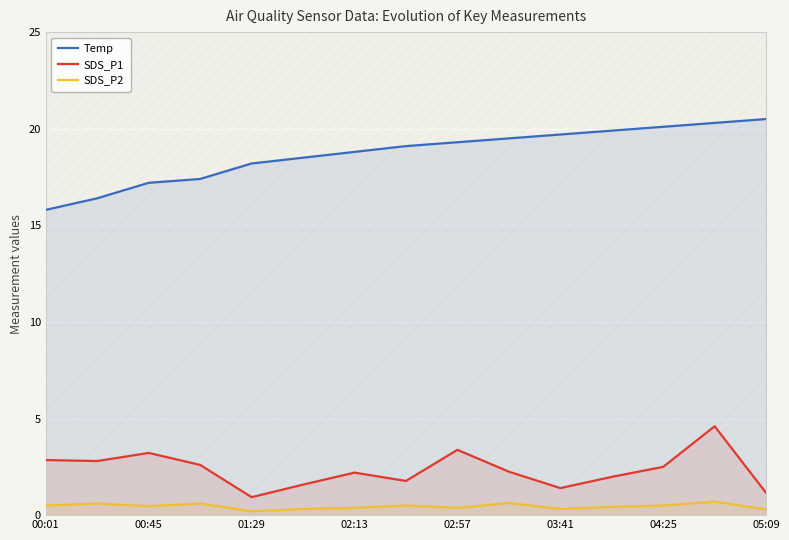

What is the difference between the maximum and minimum values in the SDS_P2 series?

0.5